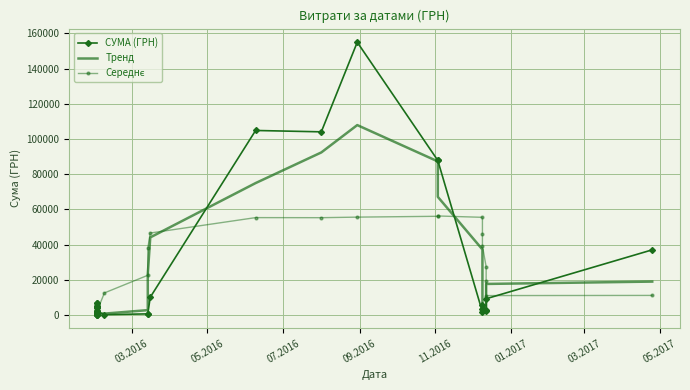

How many data points does each series have?

40